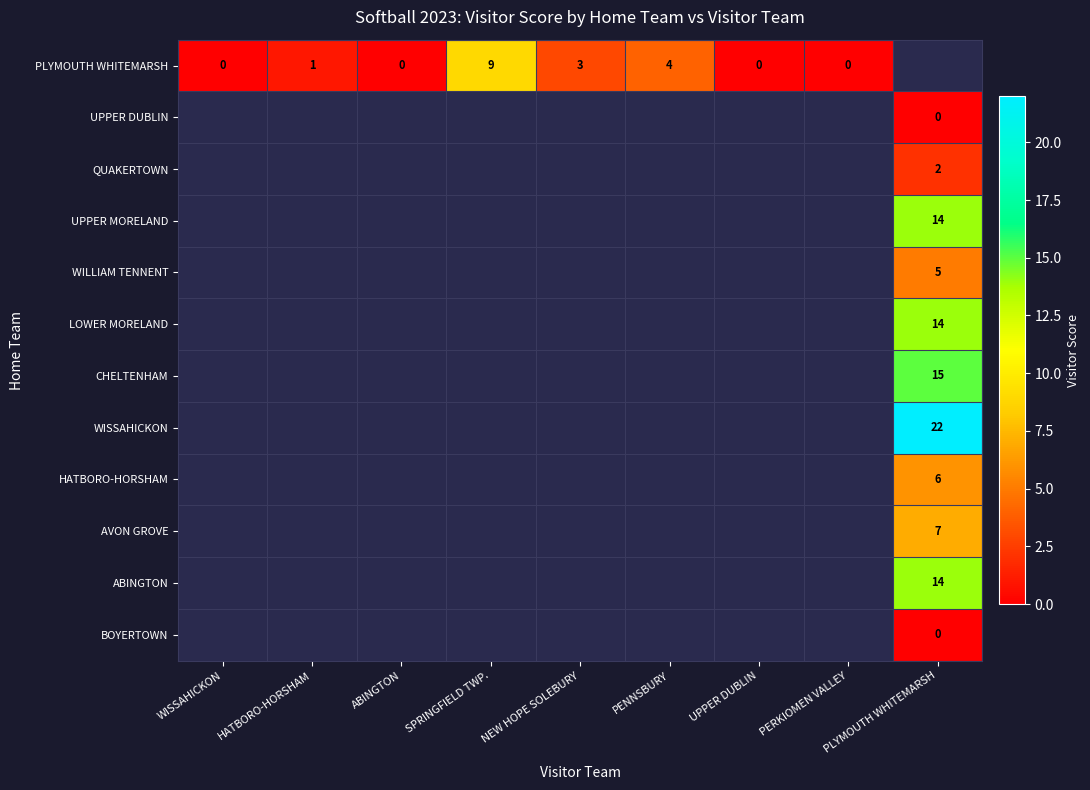

Rank the series by their maximum value, from lowest to highest.

PLYMOUTH WHITEMARSH, UPPER DUBLIN, QUAKERTOWN, UPPER MORELAND, WILLIAM TENNENT, LOWER MORELAND, CHELTENHAM, WISSAHICKON, HATBORO-HORSHAM, AVON GROVE, ABINGTON, BOYERTOWN